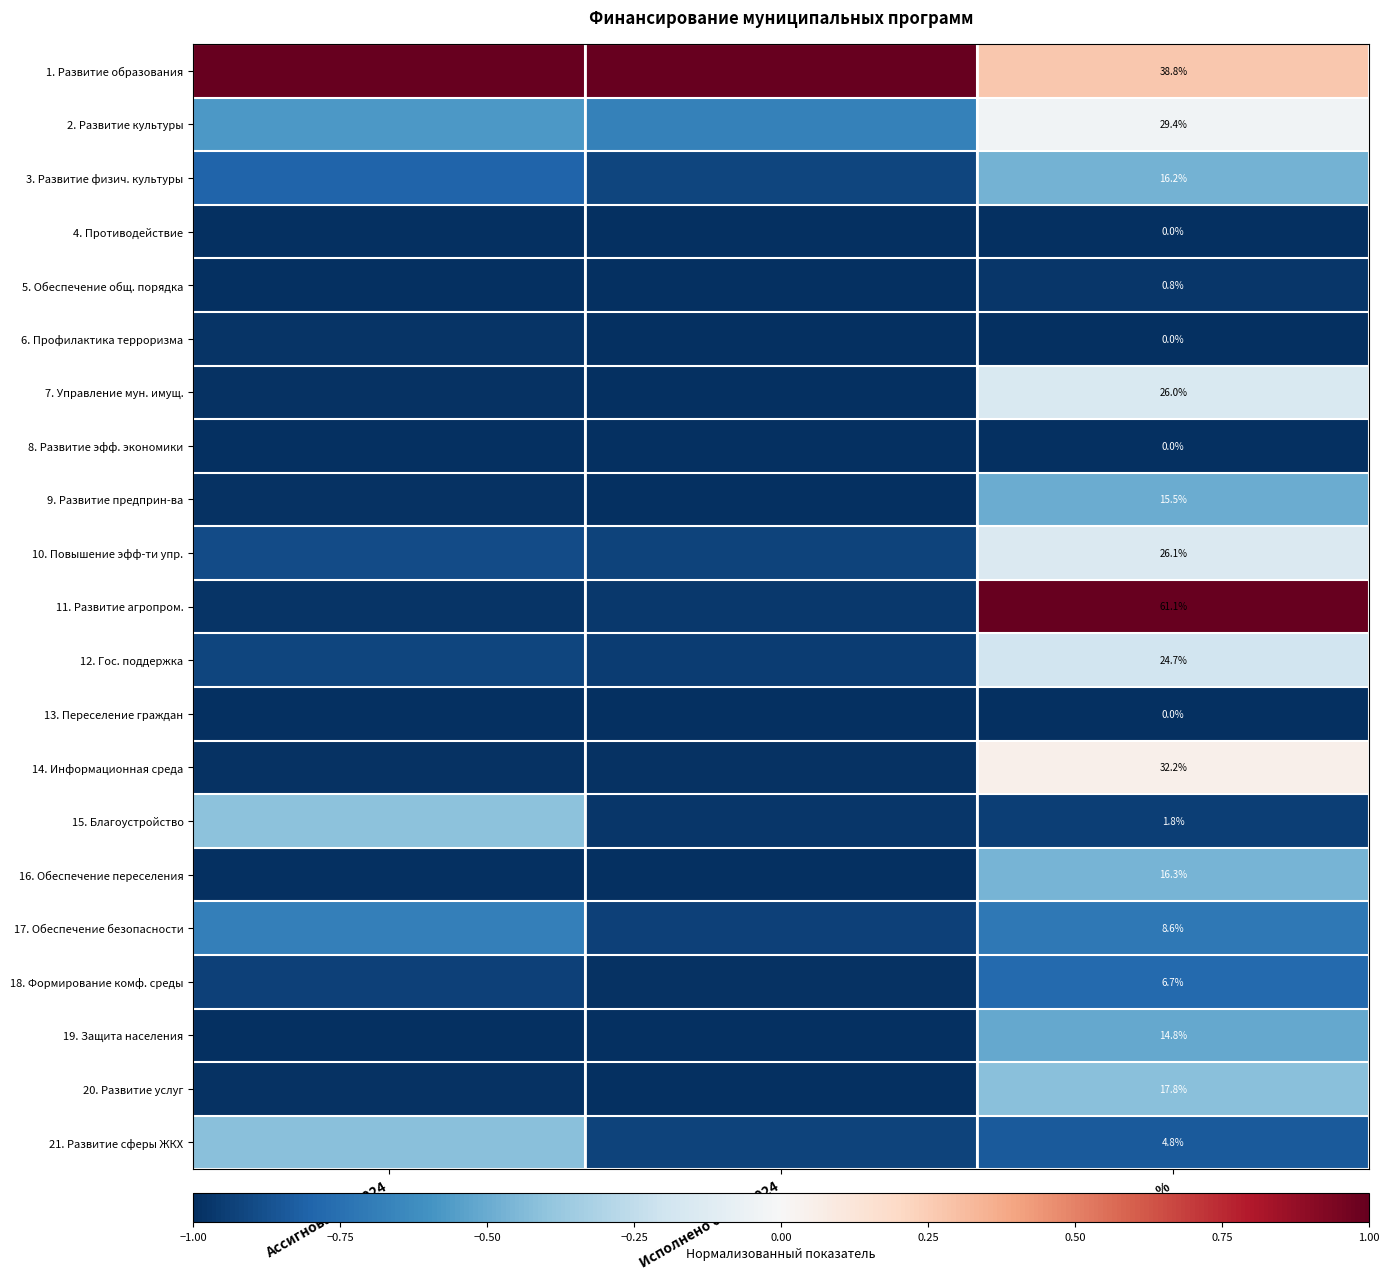

At Ассигнования 2024, list the series in order from largest to smallest.

1. Развитие образования, 15. Благоустройство, 21. Развитие сферы ЖКХ, 2. Развитие культуры, 17. Обеспечение безопасности, 3. Развитие физич. культуры, 10. Повышение эфф-ти упр., 12. Гос. поддержка, 18. Формирование комф. среды, 11. Развитие агропром., 6. Профилактика терроризма, 20. Развитие услуг, 14. Информационная среда, 9. Развитие предприн-ва, 7. Управление мун. имущ., 13. Переселение граждан, 19. Защита населения, 16. Обеспечение переселения, 8. Развитие эфф. экономики, 5. Обеспечение общ. порядка, 4. Противодействие